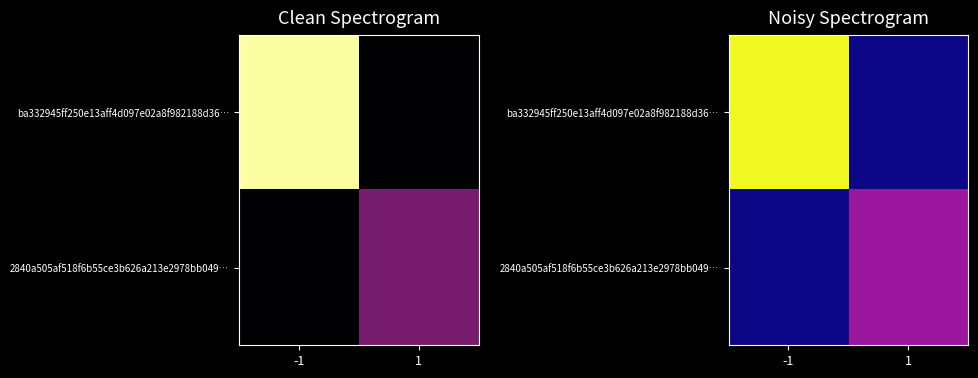

How many categories are shown in the chart?

2